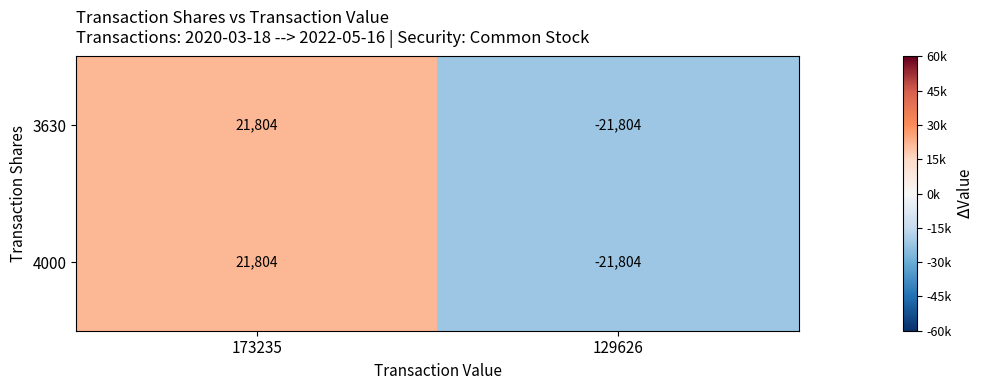

What is the difference between the 3630 values at 129626 and 173235?

43608